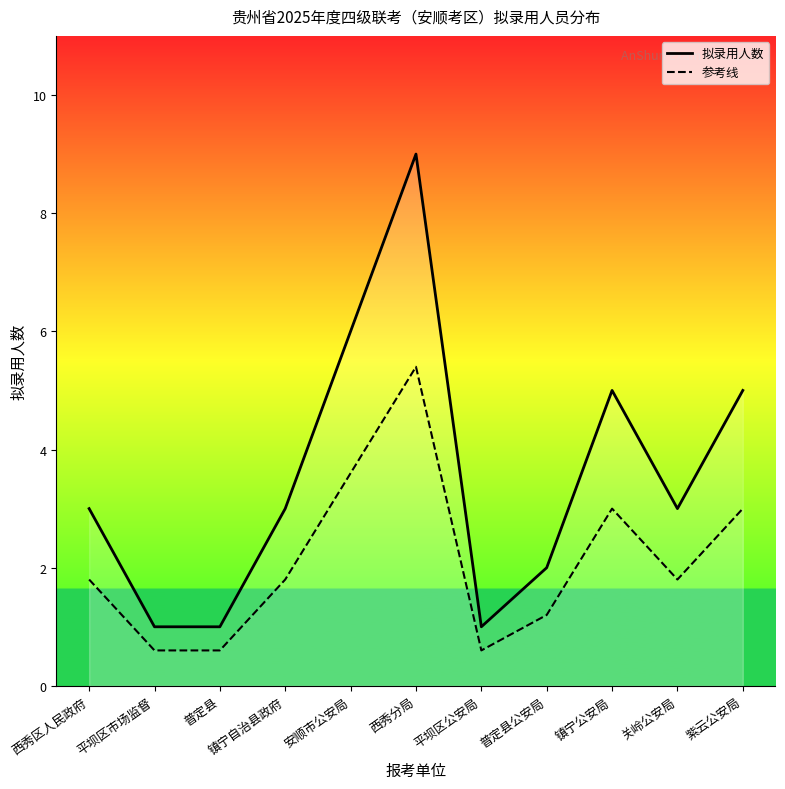

How many distinct data groups are displayed?

2